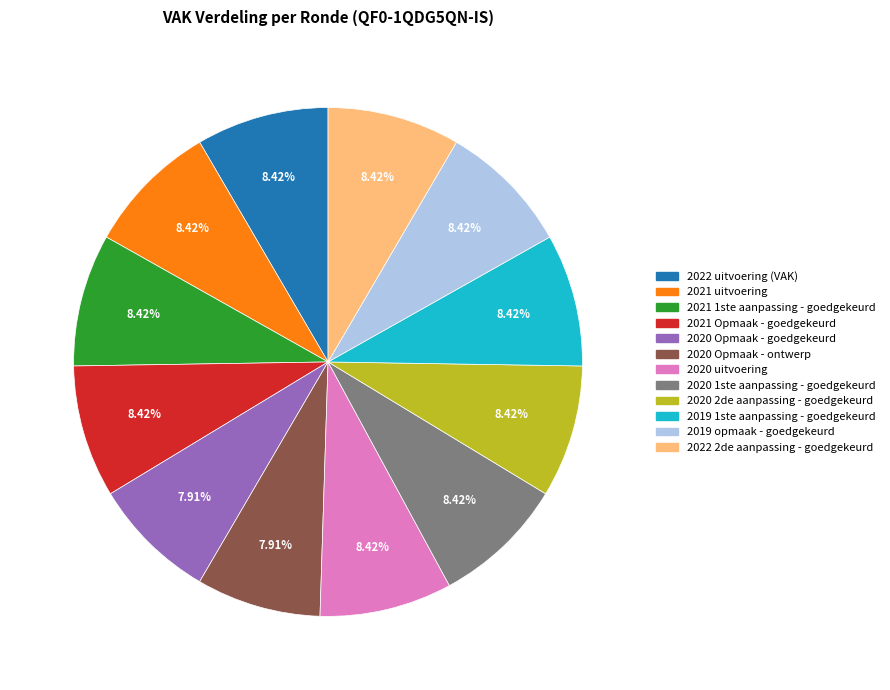

Does 2020 uitvoering represent more than half of the total?

No